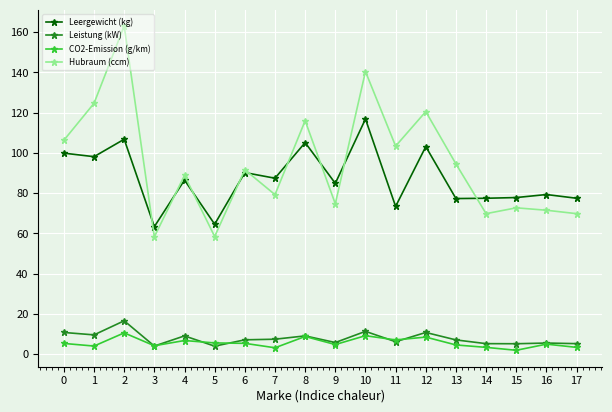

What is the value of the Hubraum (ccm) point at the 2nd from the left?

124.6